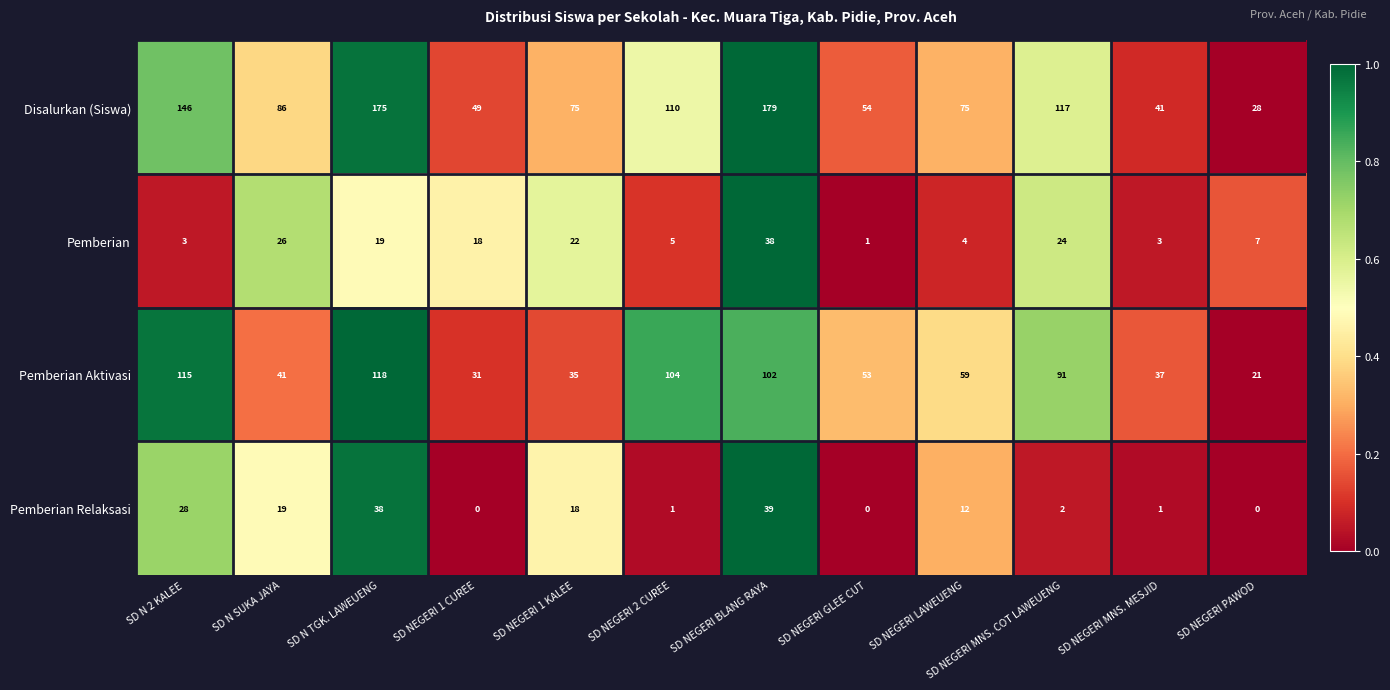

At how many categories does at least one series exceed 0?

12